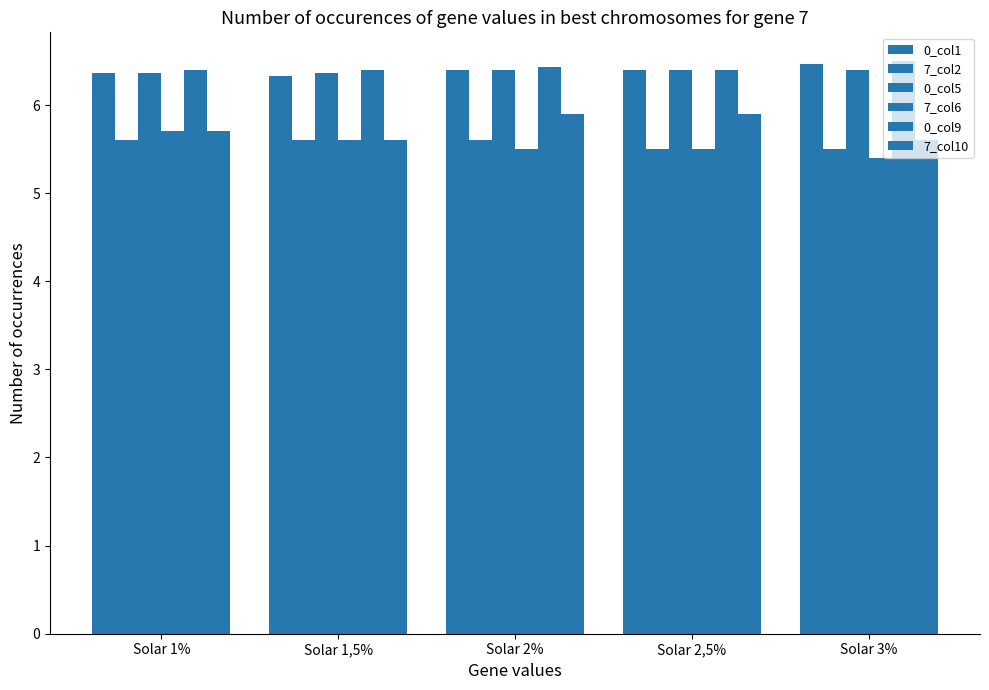

Is the value of 0_col5 at Solar 2% greater than the value of 7_col6 at Solar 1,5%?

Yes